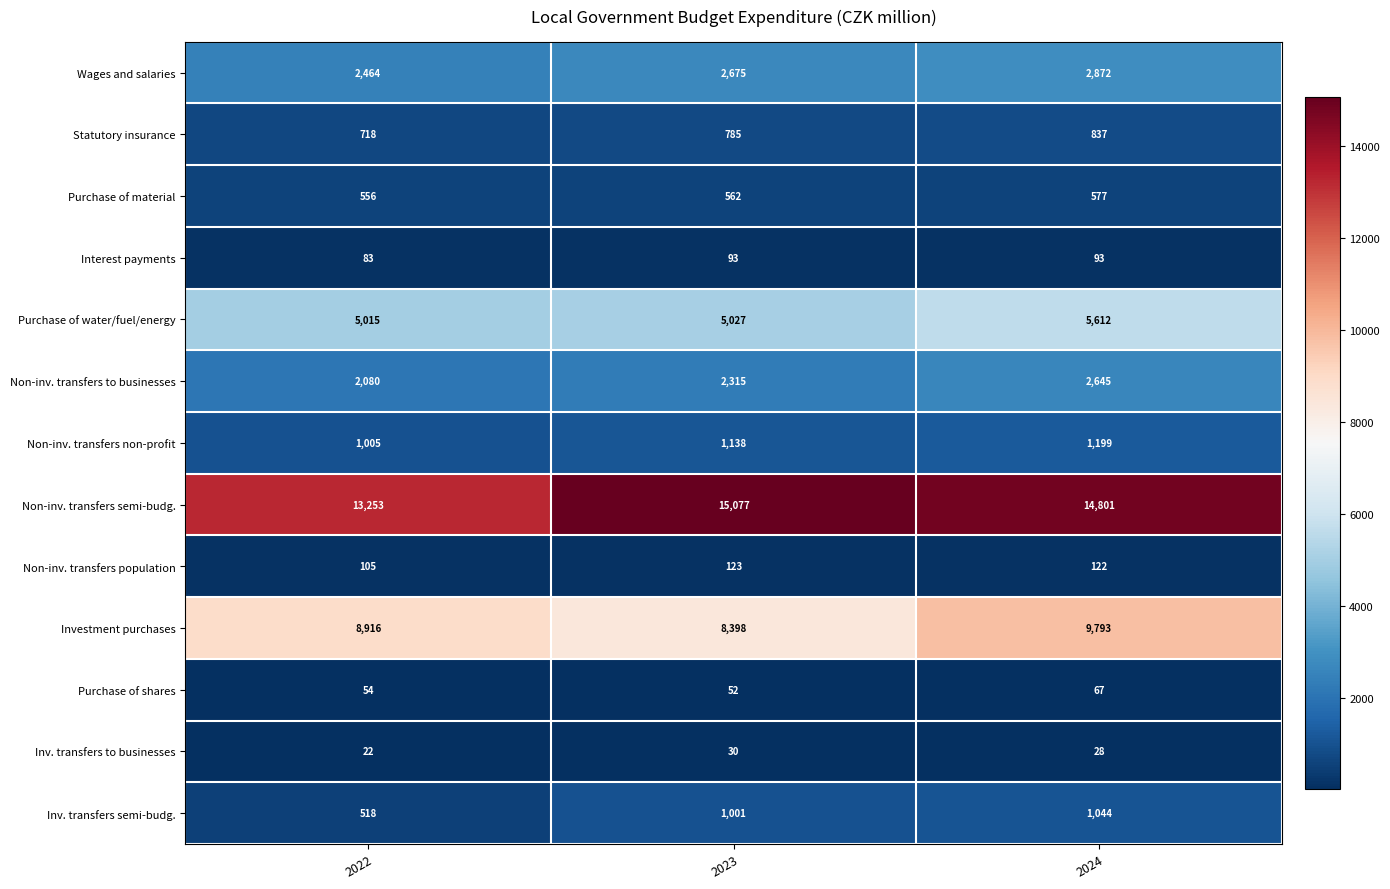

At which label is Non-inv. transfers non-profit closest to 1102?

2023